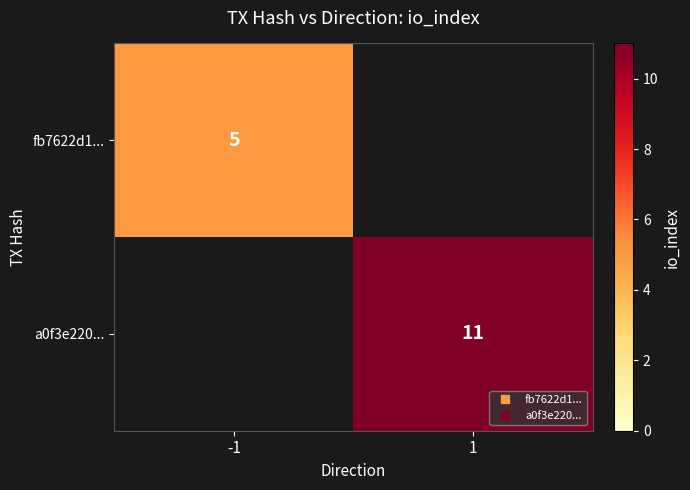

What is the highest value of the a0f3e220... series?

11